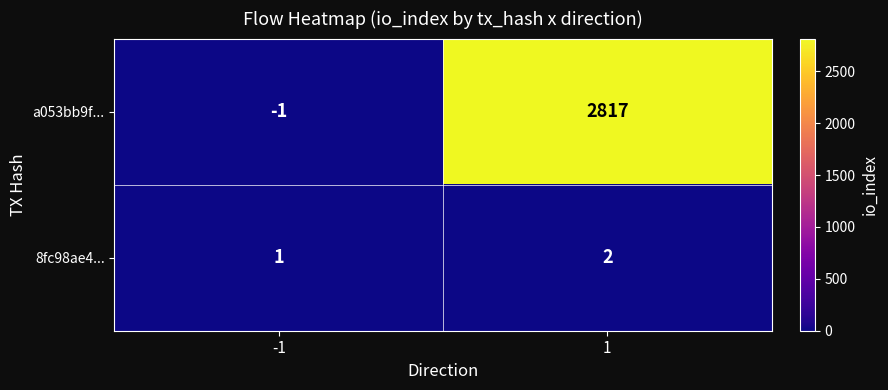

The value of 8fc98ae4... at -1 is 1. True or false?

True